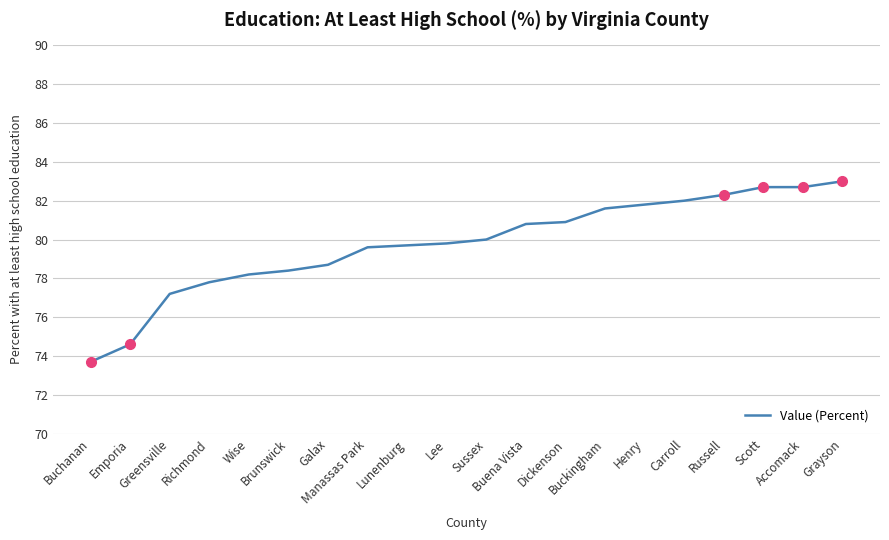

What is the greatest value displayed?

83.0